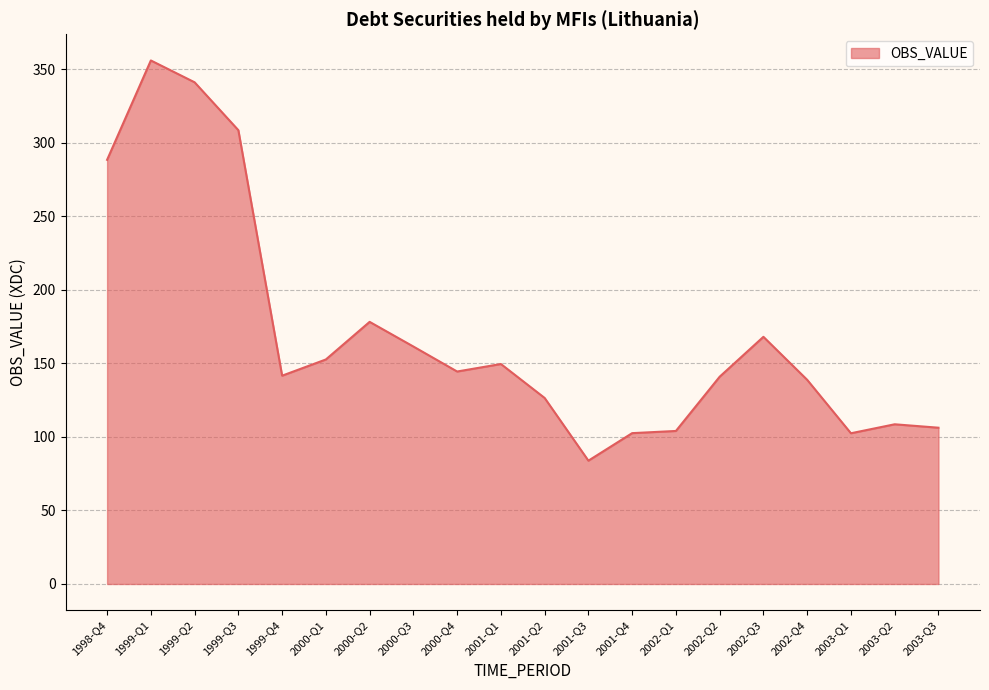

Which has a higher value, 2001-Q2 or 1998-Q4?

1998-Q4